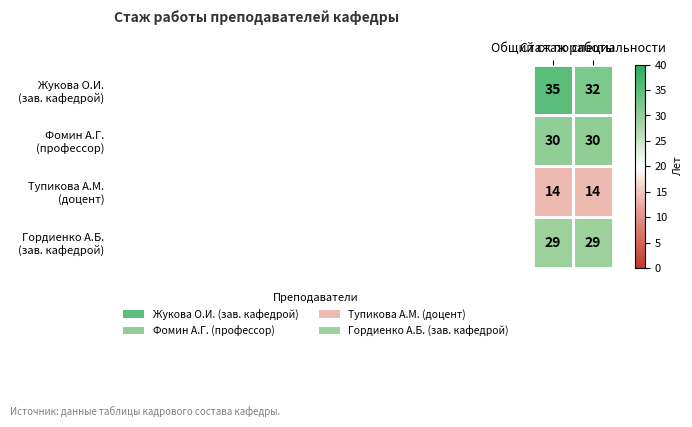

What is the greatest value displayed?

35